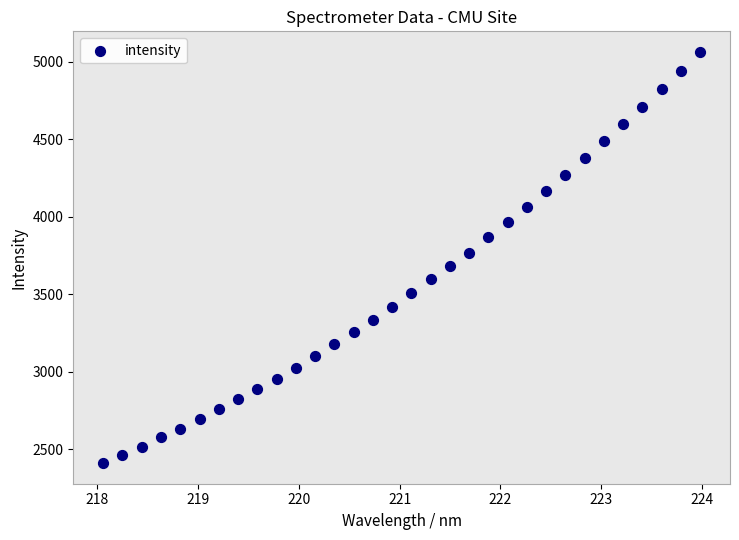

What is the range of Y values (max minus min)?

2653.8